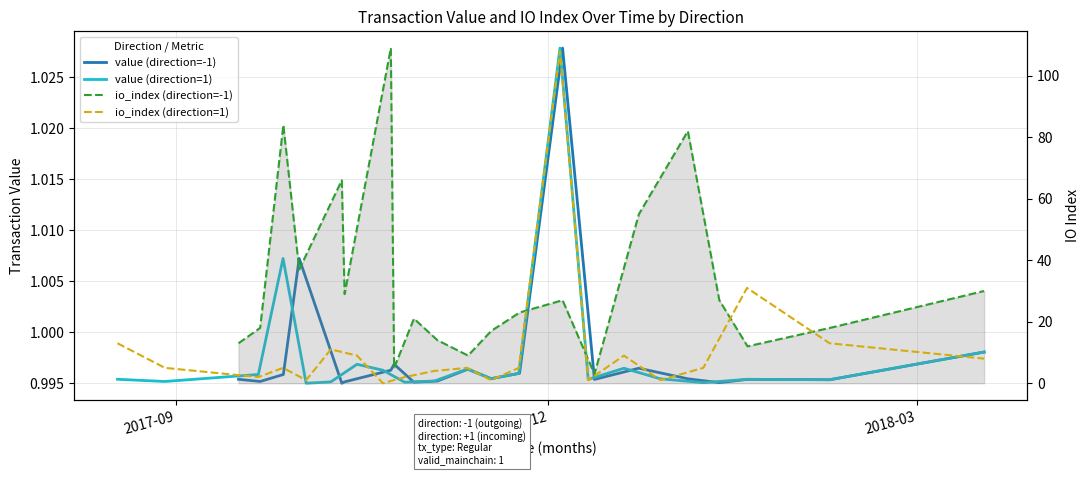

After their last crossing, which series has the higher values: io_index (direction=1) or value (direction=1)?

io_index (direction=1)